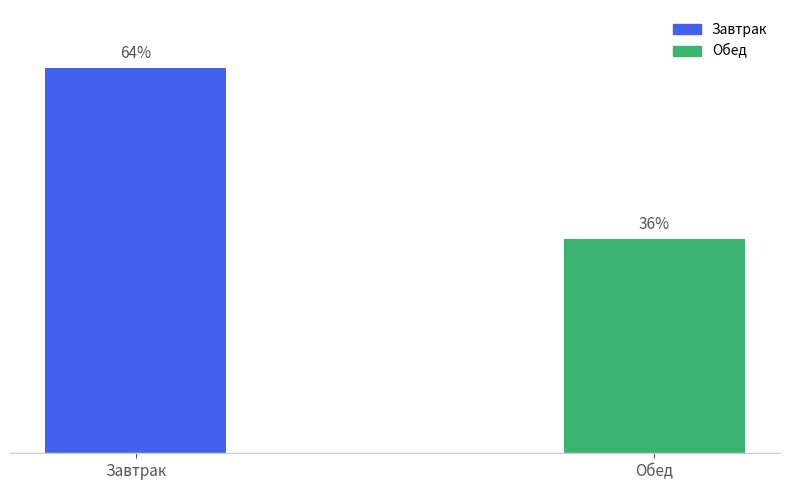

Are the bars horizontal?

No